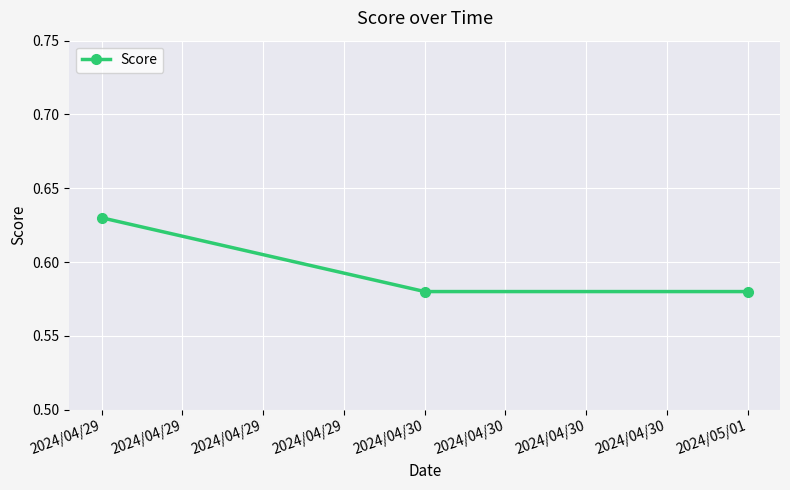

What is the sum of the values at 2024/04/29 and 2024/04/30?

1.2